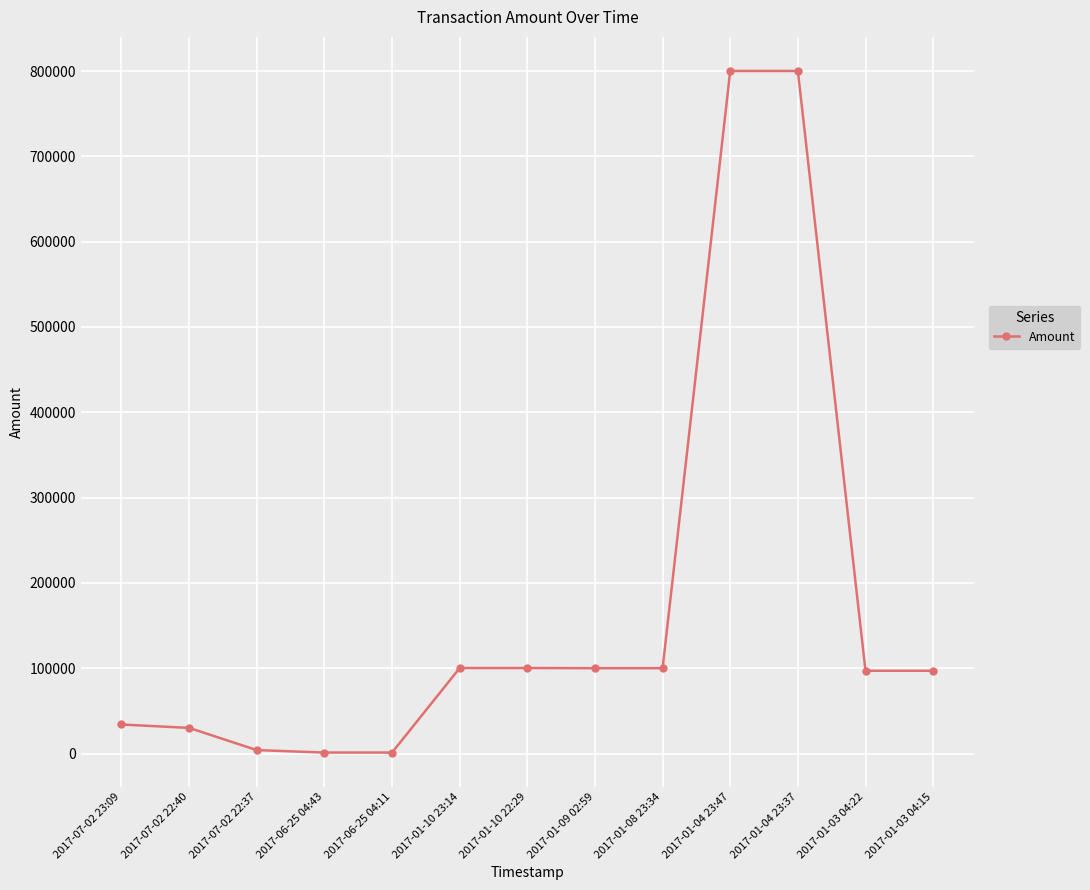

What is the sum of all values?

2264714